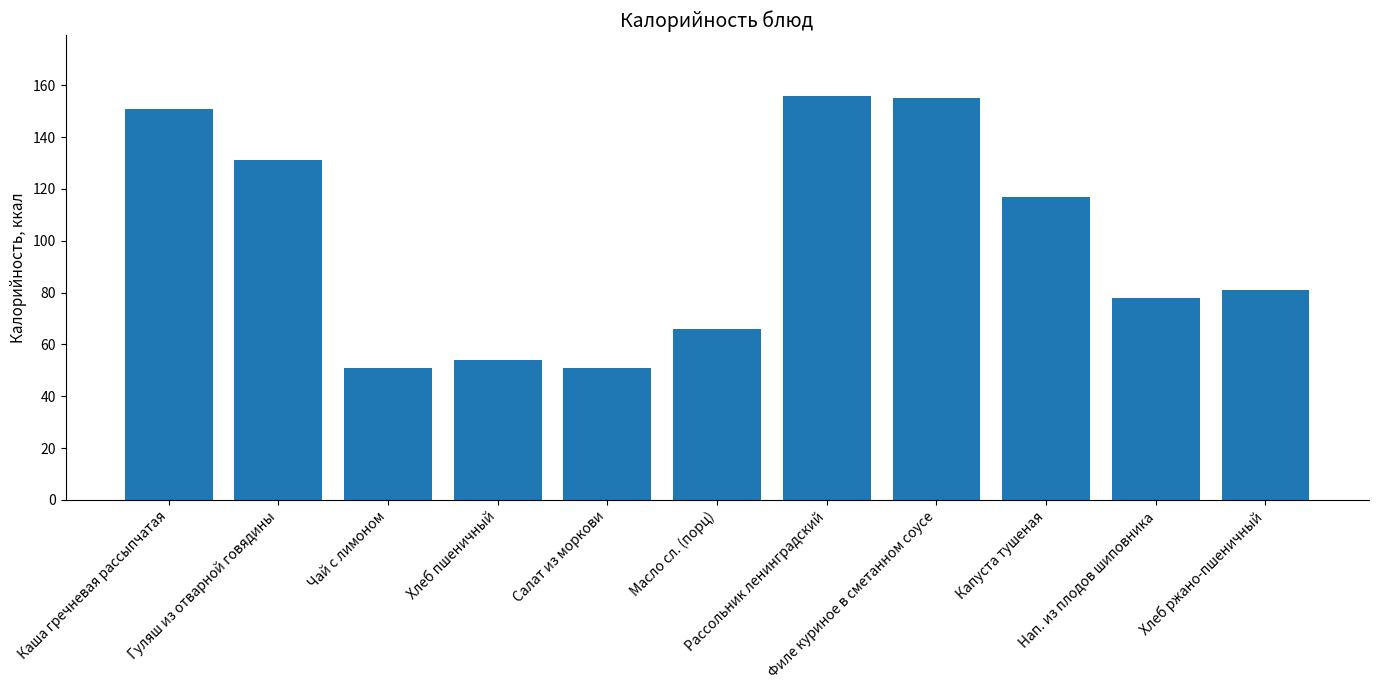

Does the chart contain stacked bars?

No